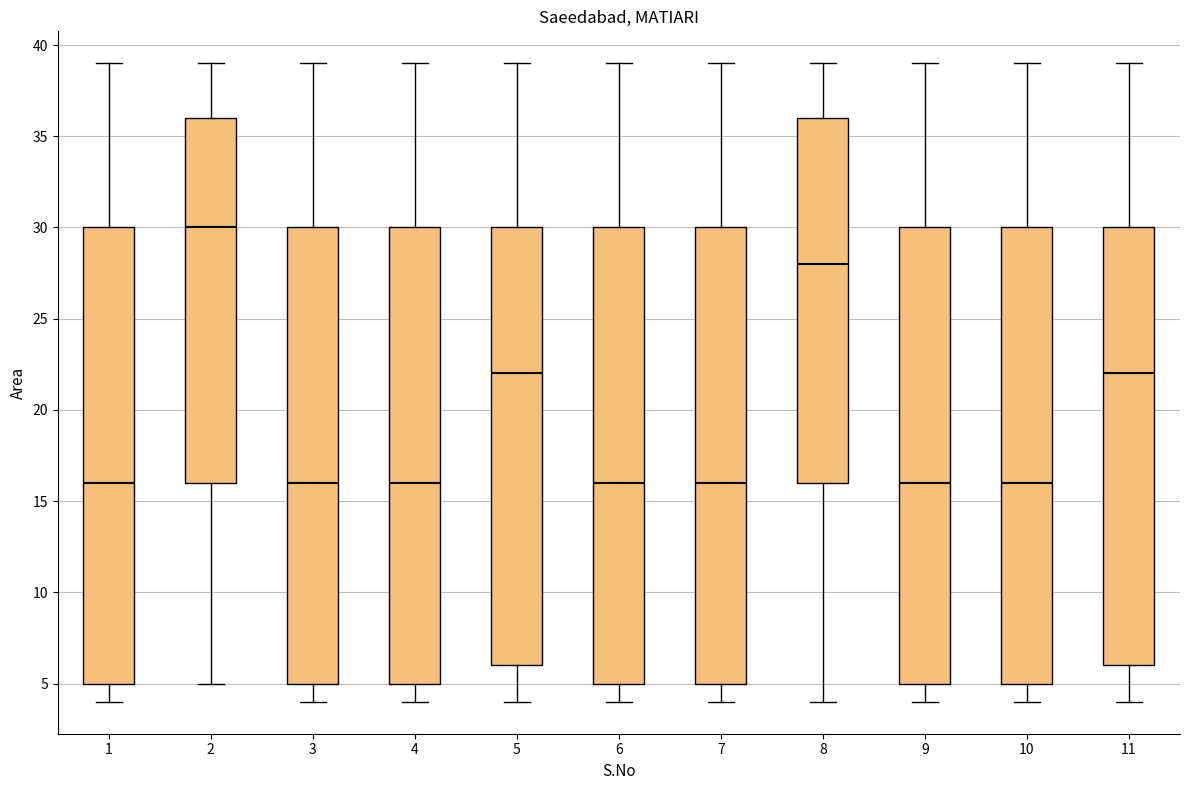

Reading left to right, transcribe this box plot: for each box, give where its median line is, the range the box spans, and where its two whiskers end, as read against the y-axis. The values are not printed on the chart, so give them approximately, as read against the axis.

1: median 16, box 5 to 30, whiskers 4 to 39
2: median 30, box 16 to 36, whiskers 5 to 39
3: median 16, box 5 to 30, whiskers 4 to 39
4: median 16, box 5 to 30, whiskers 4 to 39
5: median 22, box 6 to 30, whiskers 4 to 39
6: median 16, box 5 to 30, whiskers 4 to 39
7: median 16, box 5 to 30, whiskers 4 to 39
8: median 28, box 16 to 36, whiskers 4 to 39
9: median 16, box 5 to 30, whiskers 4 to 39
10: median 16, box 5 to 30, whiskers 4 to 39
11: median 22, box 6 to 30, whiskers 4 to 39